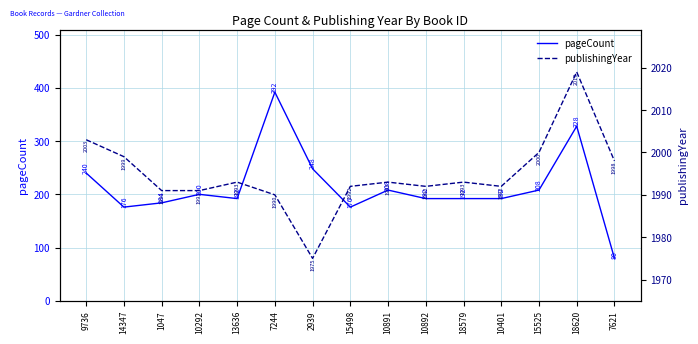

Rank the series by their maximum value, from highest to lowest.

publishingYear, pageCount